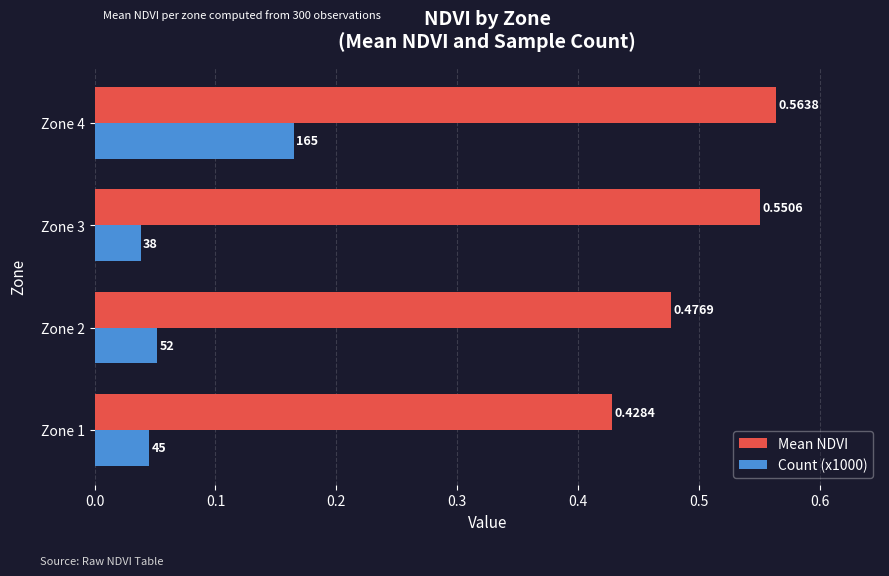

List the series in order of their peak value, highest first.

Mean NDVI, Count (x1000)